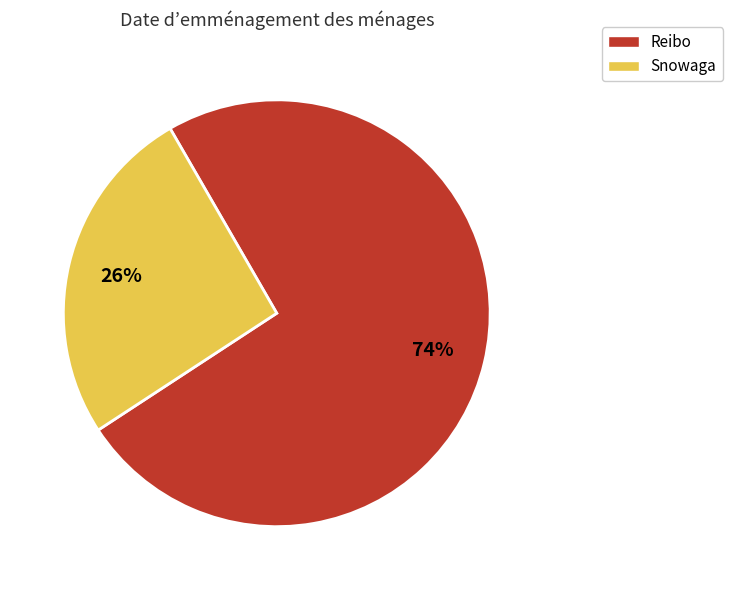

True or false: Snowaga accounts for 15% of the total.

False